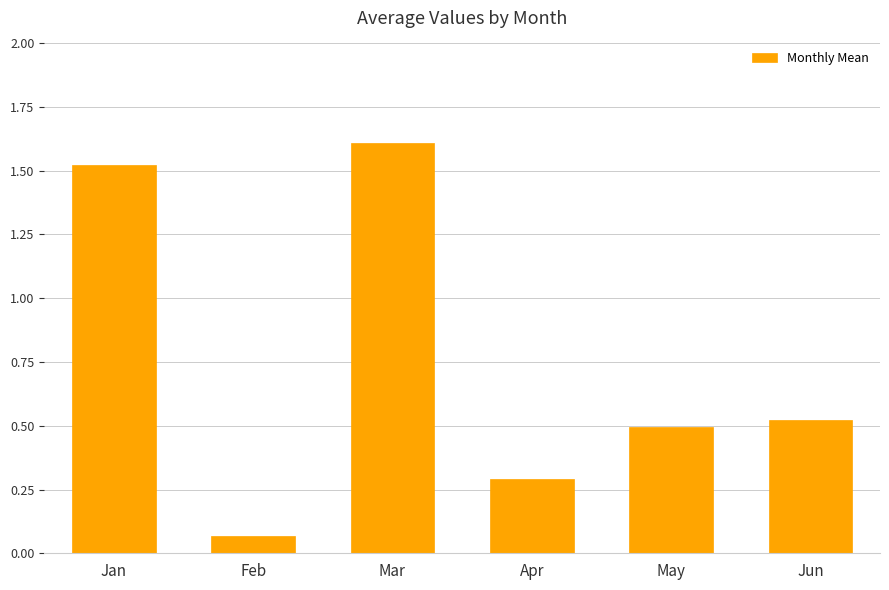

Is it true that the value at Apr is 0.3?

True